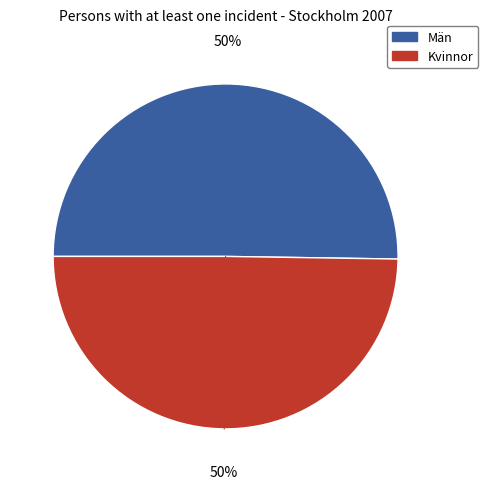

To the nearest percent, what portion does Kvinnor represent?

50%